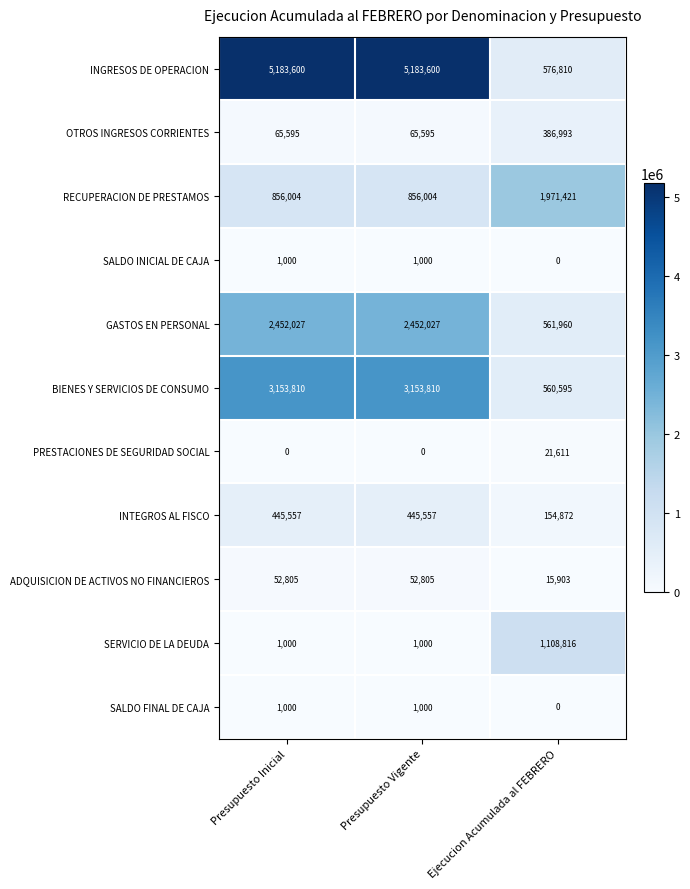

At how many categories does at least one series exceed 3409273?

2